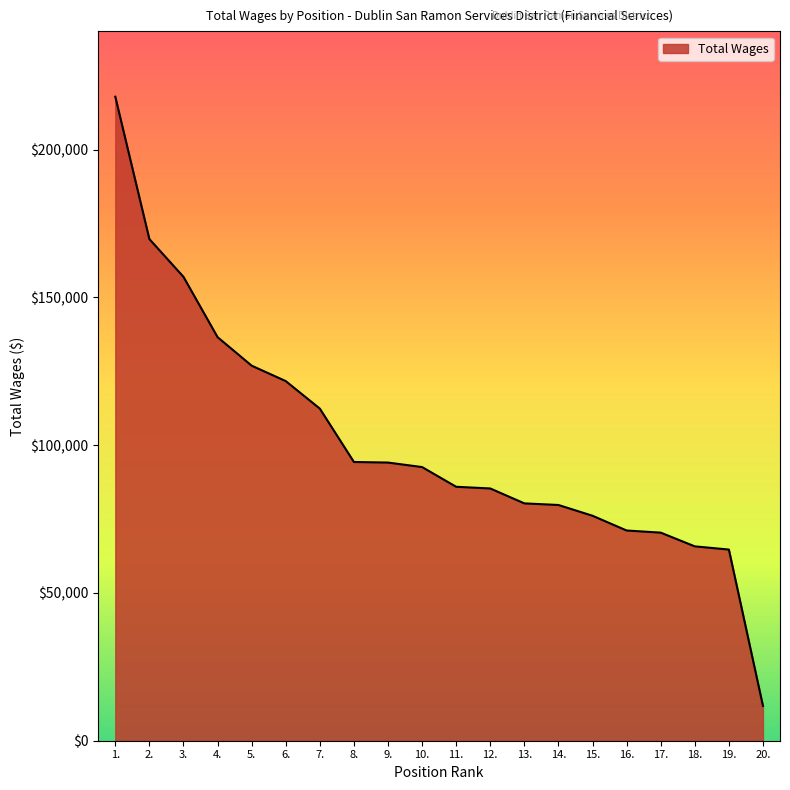

True or false: the data shows 108952 at 2..

False